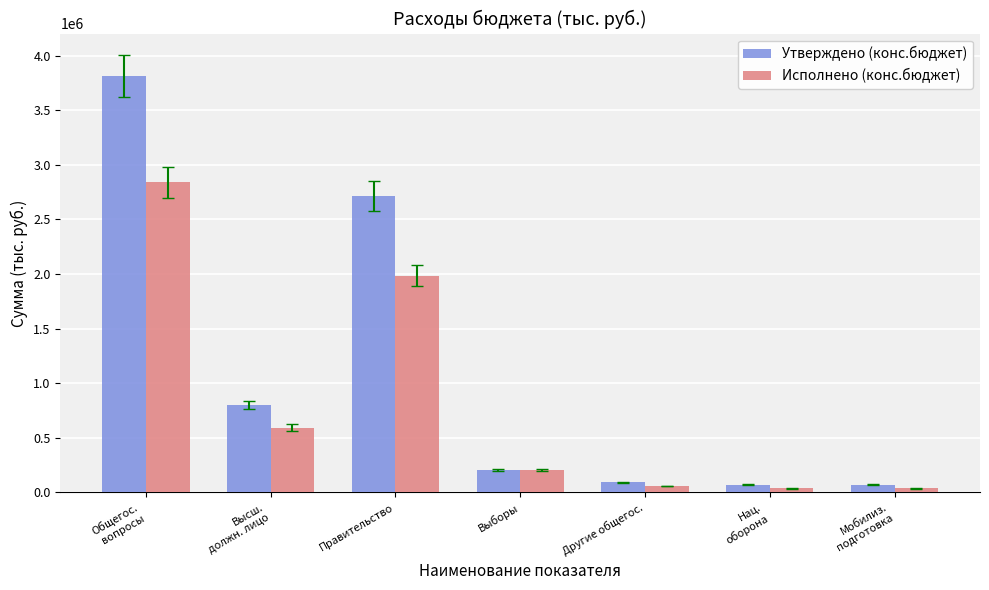

What is the highest value of the Исполнено (конс.бюджет) series?

2840111.6